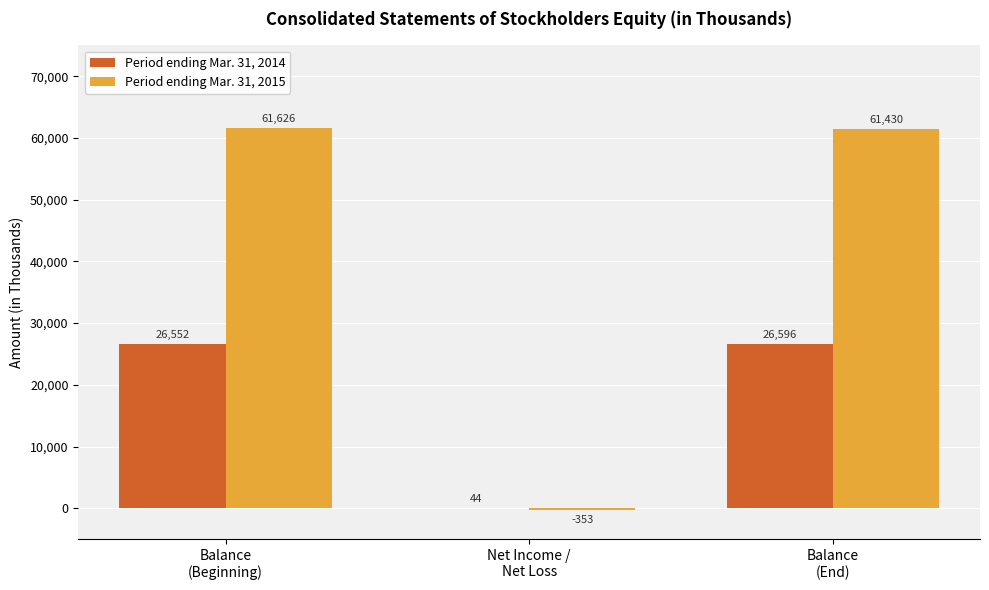

Which category has the highest value in the Period ending Mar. 31, 2014 series?

Balance
(End)